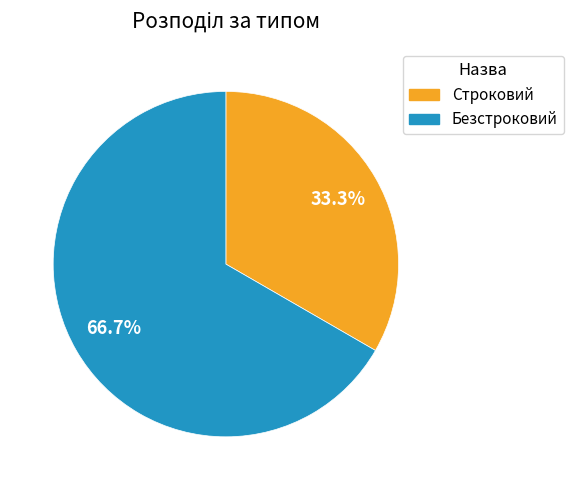

How many segments does this pie chart have?

2